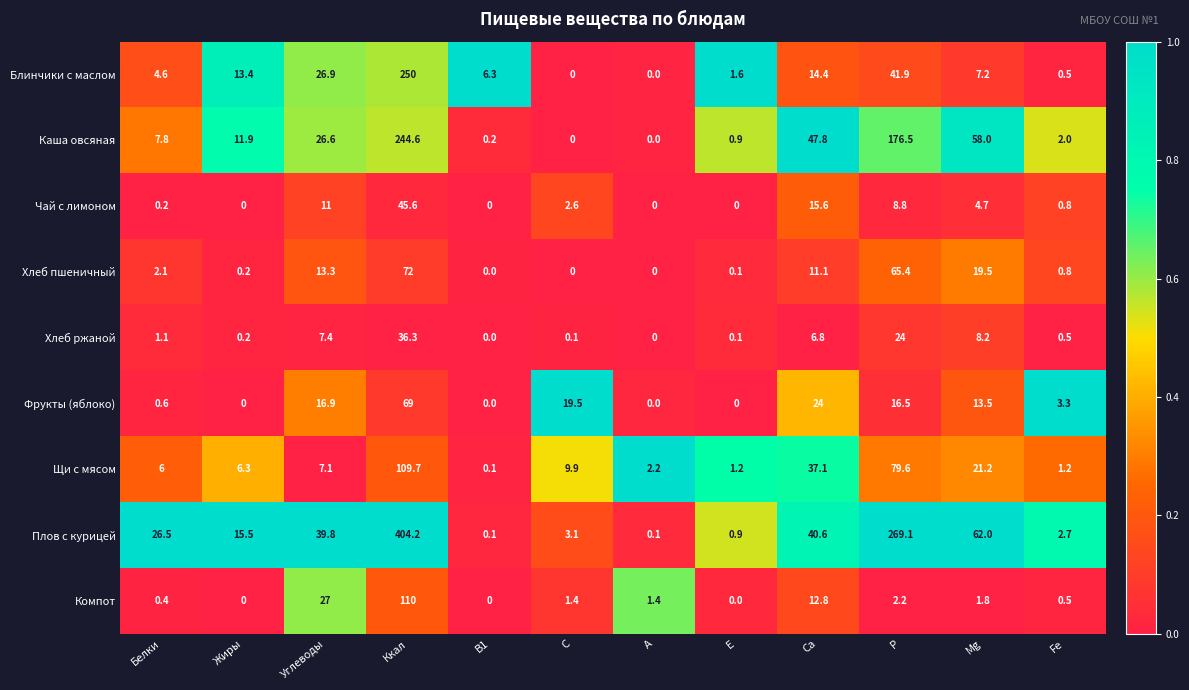

Is it true that Каша овсяная equals 121.2 at Ккал?

False